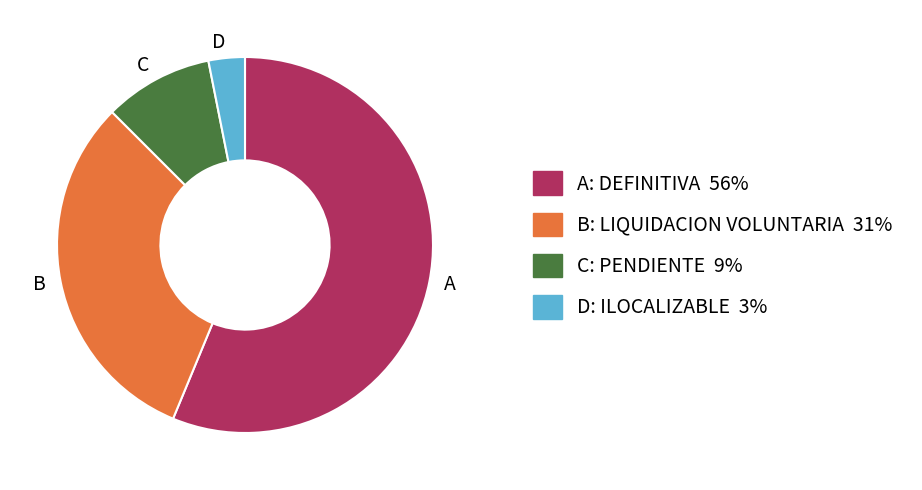

Does any single category account for the majority?

Yes